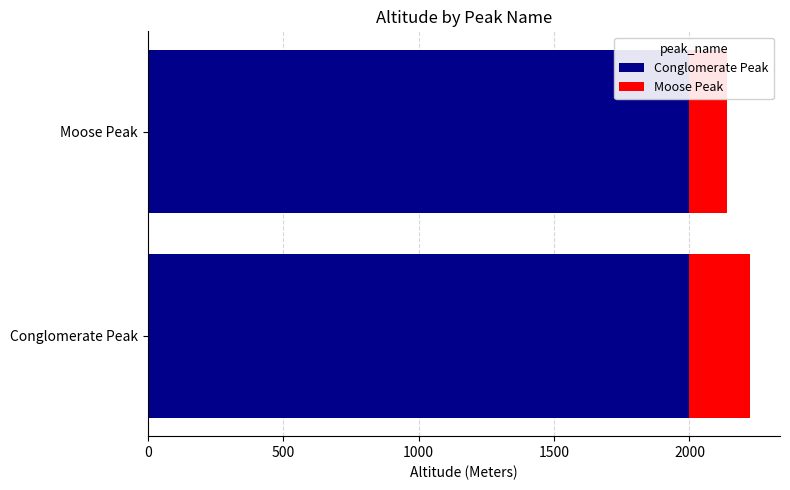

What is the sum of all Conglomerate Peak values?

4000